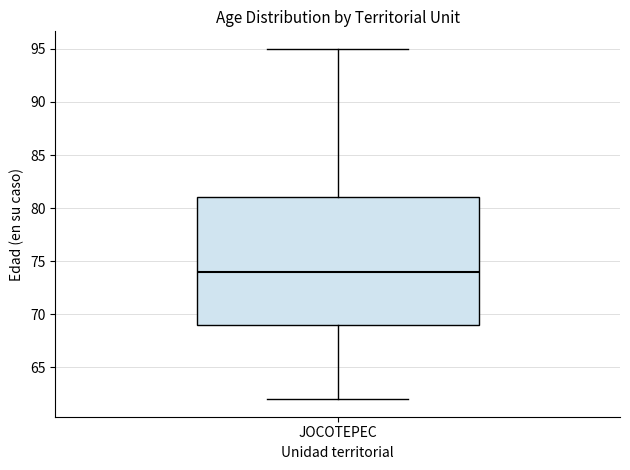

Transcribe this box plot: give where the median line is, the range the box spans, and where the two whiskers end, as read against the y-axis. The values are not printed on the chart, so give them approximately, as read against the axis.

median 74, box 69 to 81, whiskers 62 to 95